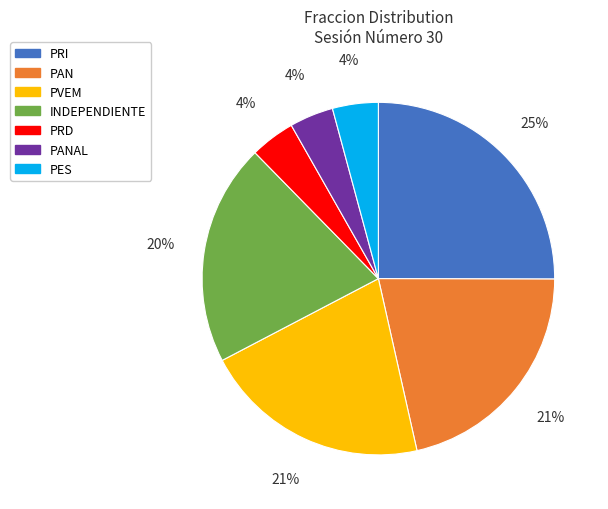

Count the number of slices in the pie.

7